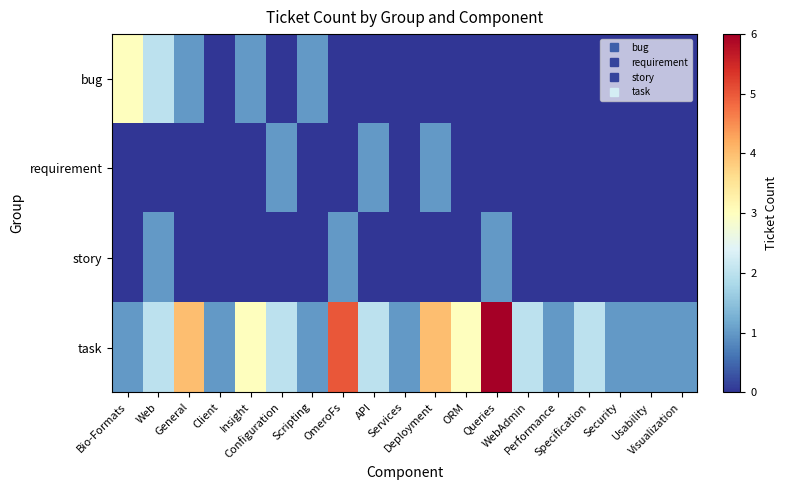

At which category is the sum across all series the highest?

Queries